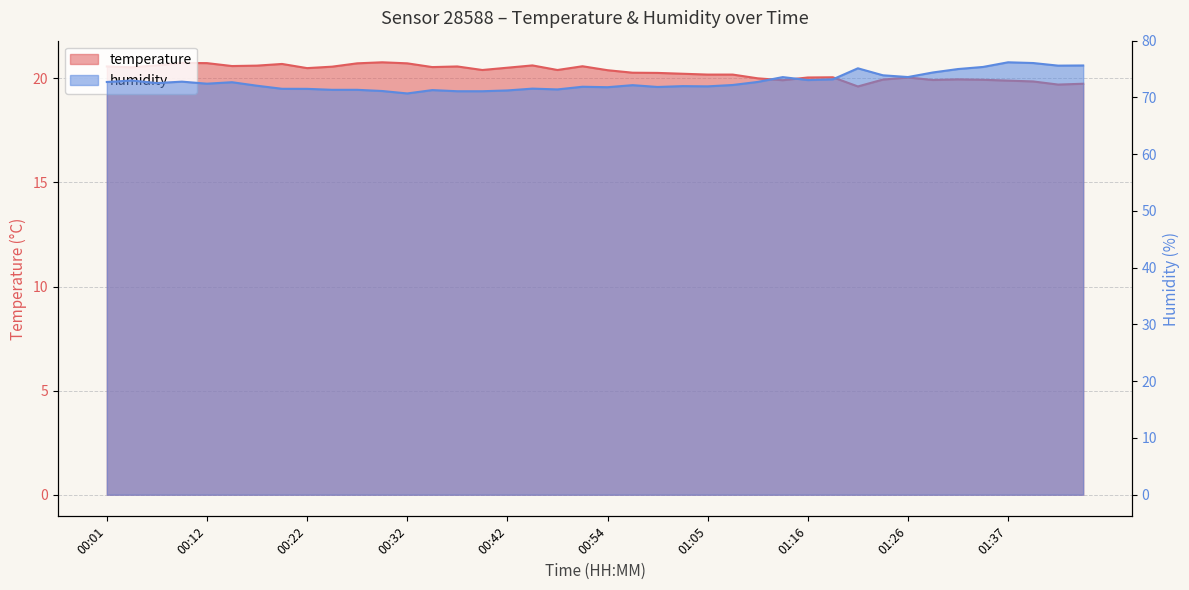

How many lines are shown in the chart?

2